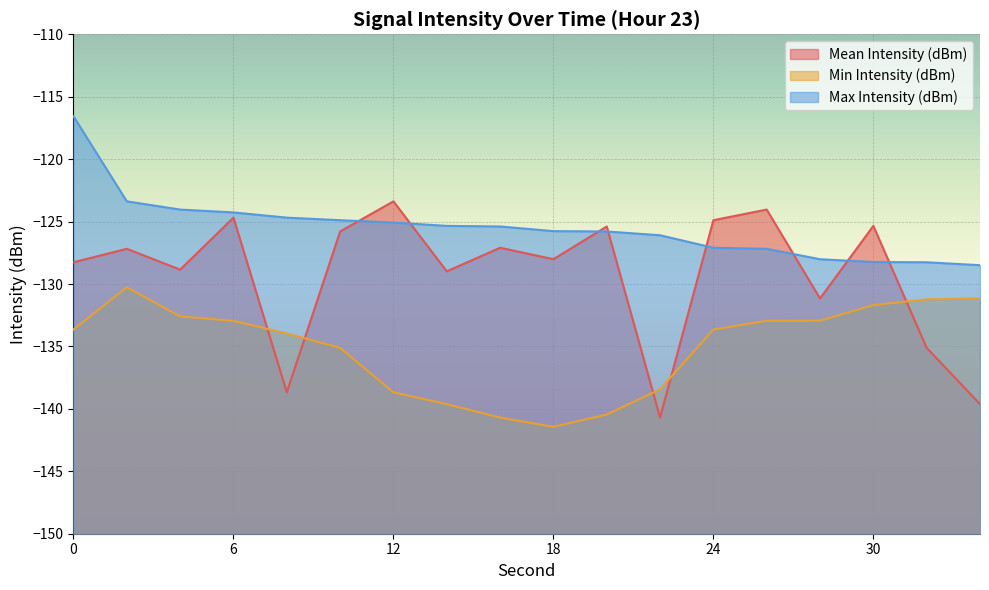

How many times do Min Intensity (dBm) and Mean Intensity (dBm) cross each other?

5